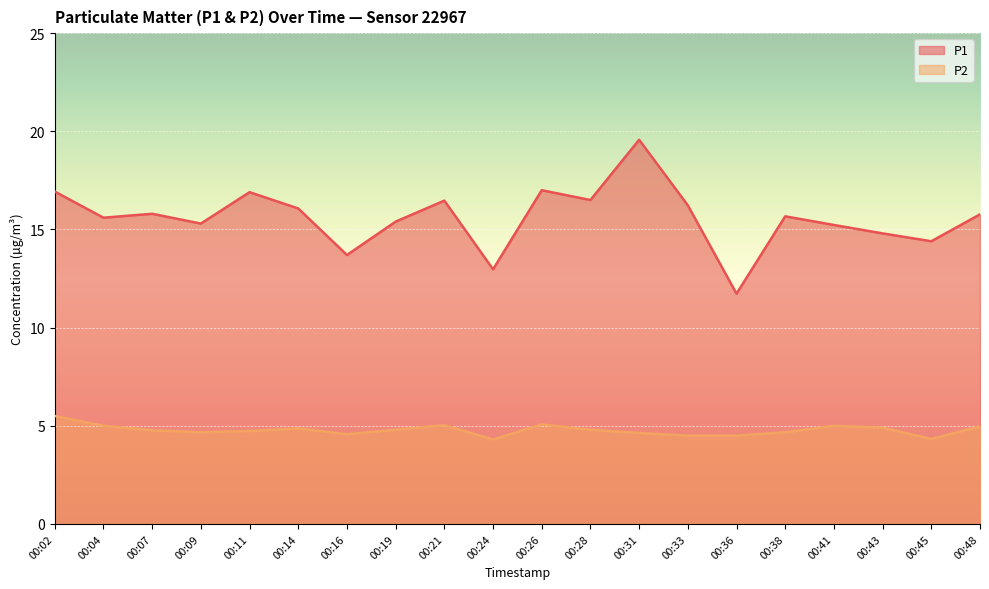

How many lines are shown in the chart?

2